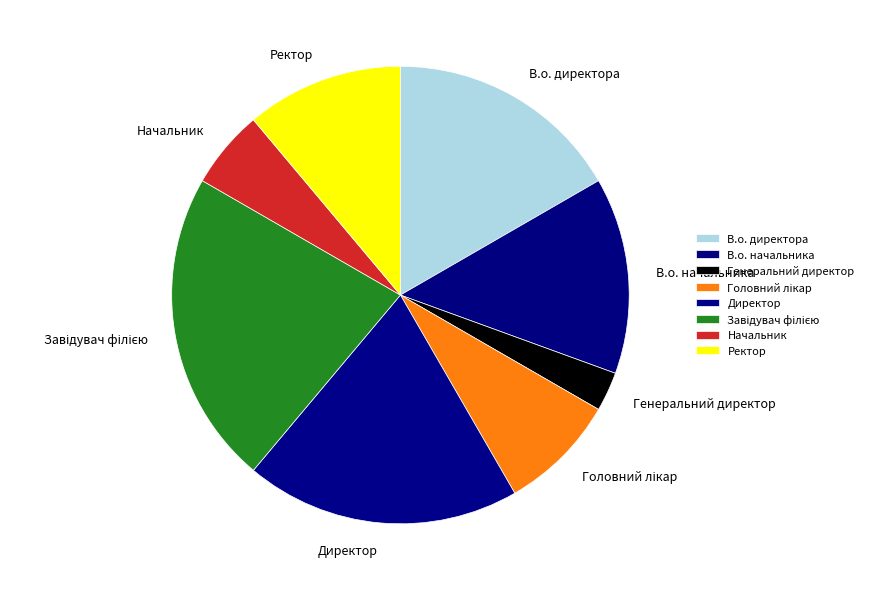

Is there a majority slice in this chart?

No